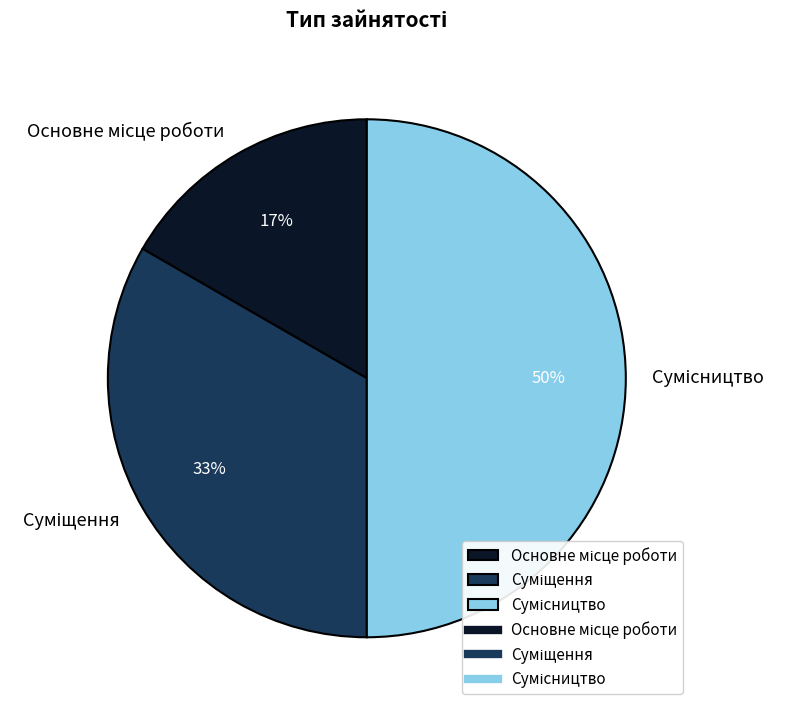

To the nearest percent, what is the difference between the largest and smallest slice percentages?

33%